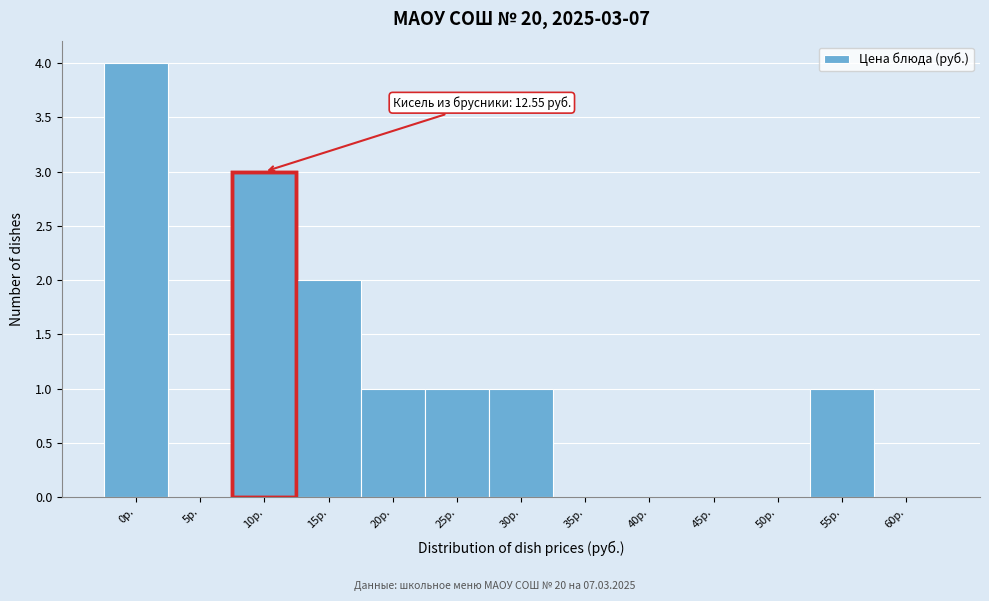

Reading left to right, list all the values displayed in this chart.

0р.=4	5р.=0	10р.=3	15р.=2	20р.=1	25р.=1	30р.=1	35р.=0	40р.=0	45р.=0	50р.=0	55р.=1	60р.=0